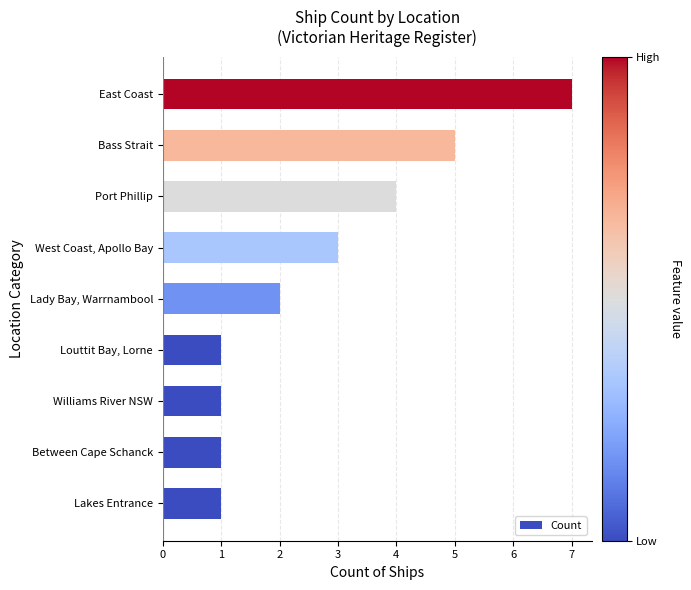

What is the ratio of the value at Lady Bay, Warrnambool to the value at Williams River NSW?

2.0